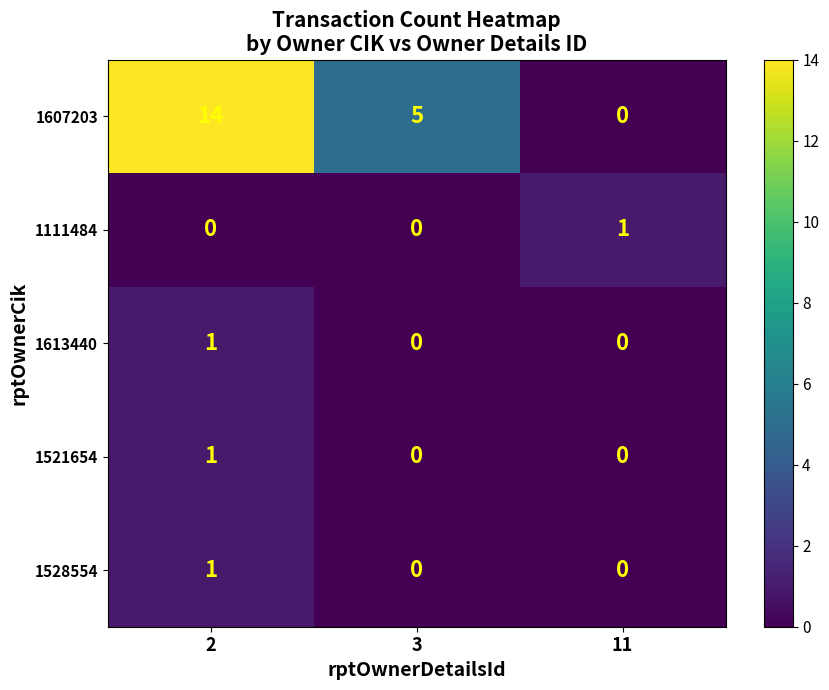

Between 2 and 3, which series saw the biggest shift?

1607203